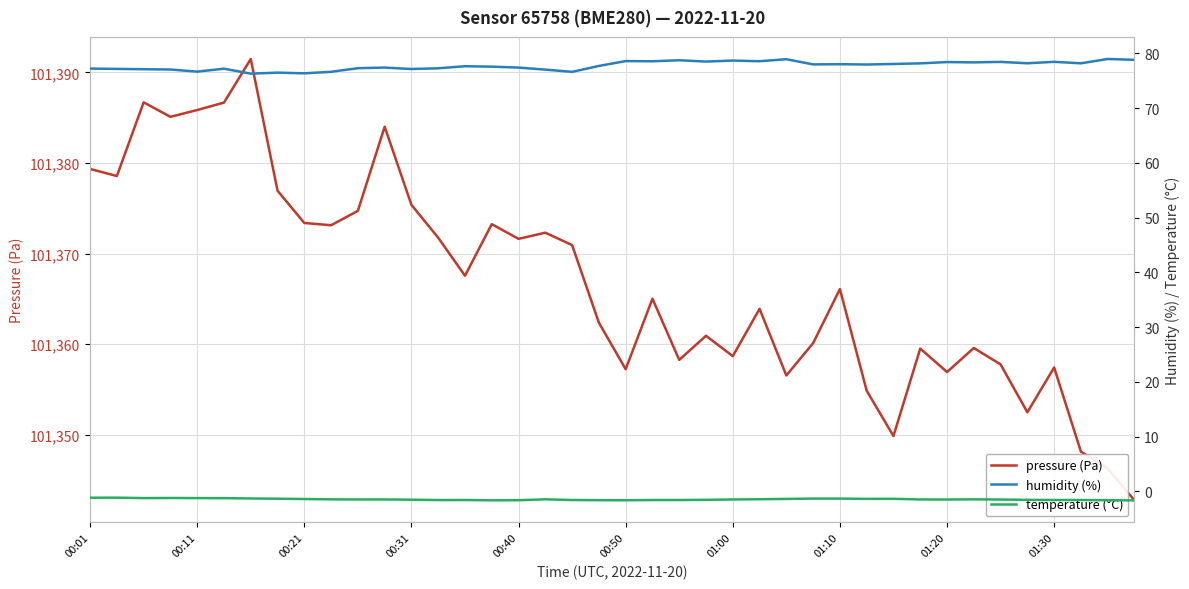

True or false: pressure (Pa) has a value of 101357.4 at 01:30.

True